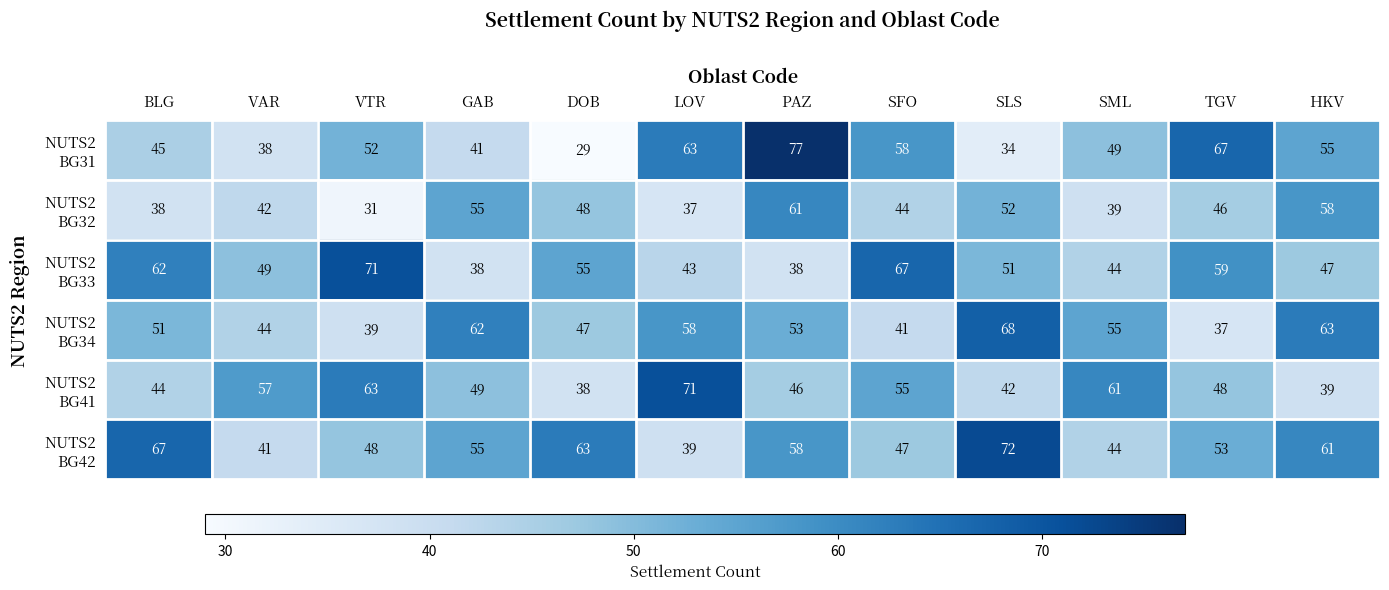

How many data points does each series have?

12